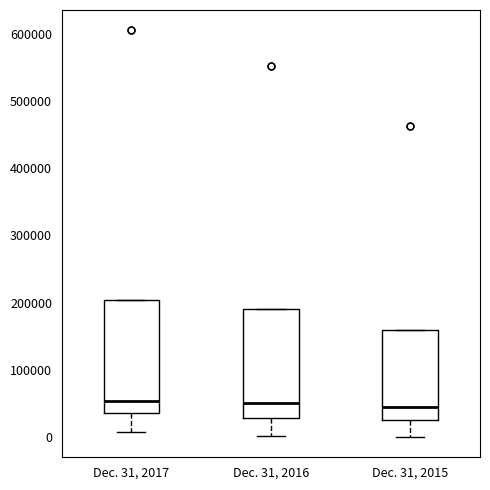

Reading left to right, read every box against the y-axis: the position of its median line, the range the box covers, and the ends of its whiskers. The values are not printed on the chart, so give them approximately, as read against the axis.

Dec. 31, 2017: median 50000, box 40000 to 200000, whiskers 10000 to 200000
Dec. 31, 2016: median 50000, box 30000 to 190000, whiskers 0 to 190000
Dec. 31, 2015: median 40000, box 30000 to 160000, whiskers 0 to 160000